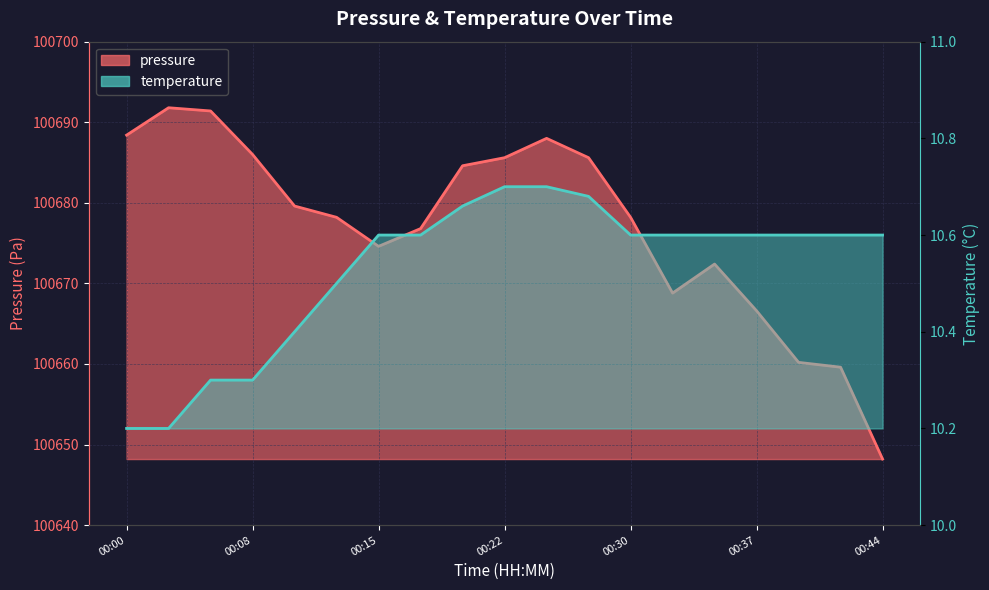

What is the difference between the second highest and minimum values in the temperature series?

0.5